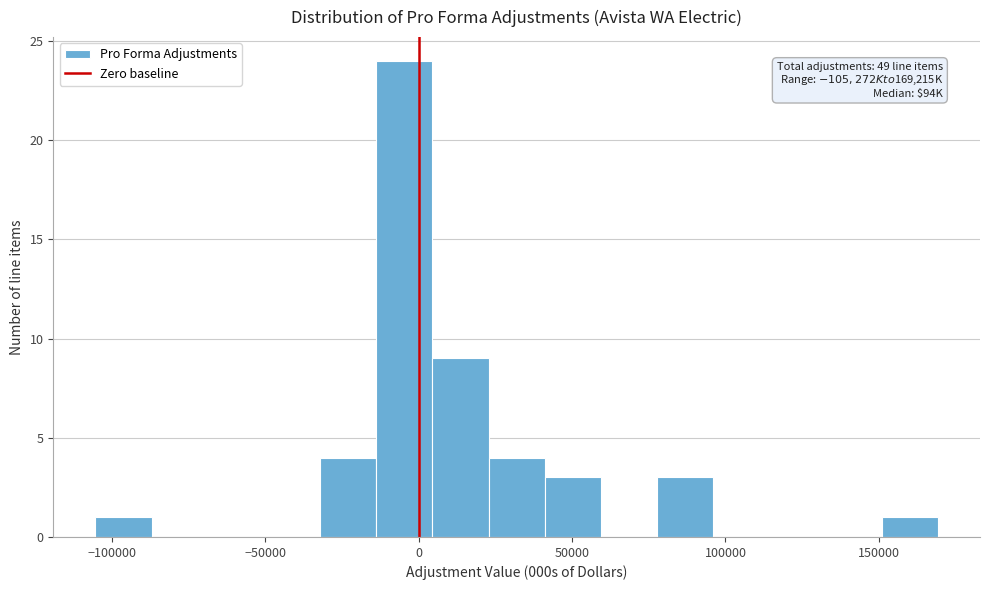

Around what value on the x-axis is the tallest bar? Give the approximate position of its centre, as read against the axis.

-5000